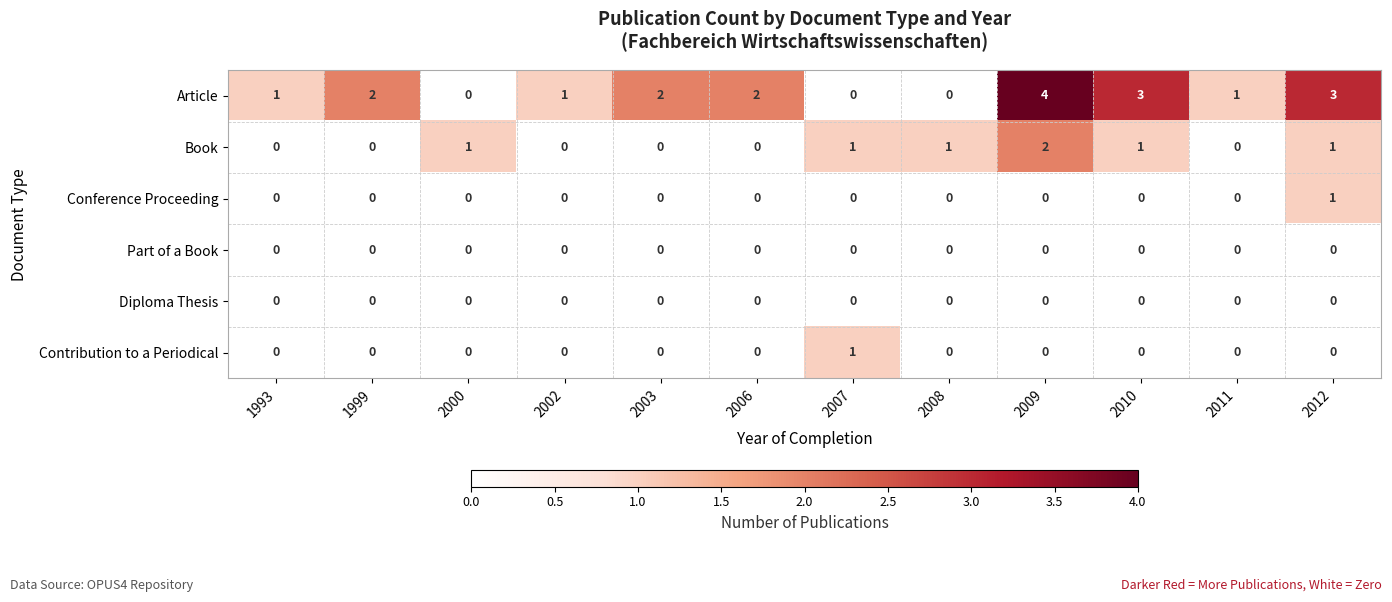

Count the Book values in the range 0 to 1.

11